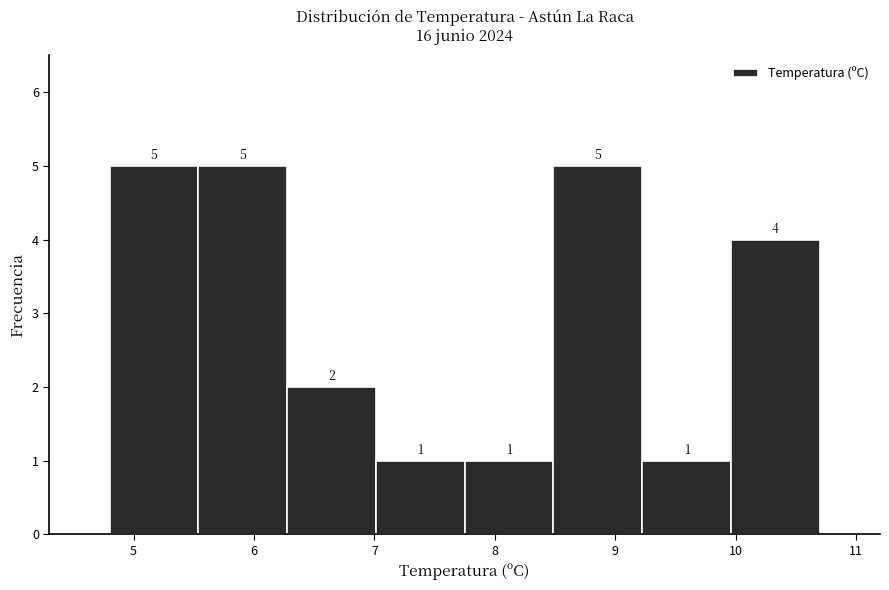

What is the height of the bar covering 5.5 to 6.3 on the x-axis? The bar edges are not printed on the chart, so give them approximately, as read against the axis.

5